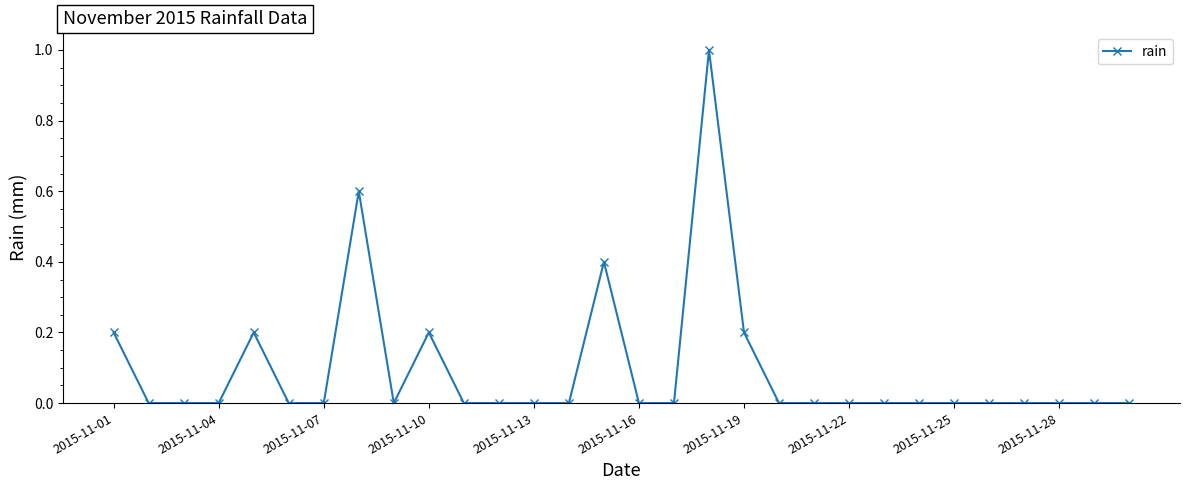

What is the average value?

0.1